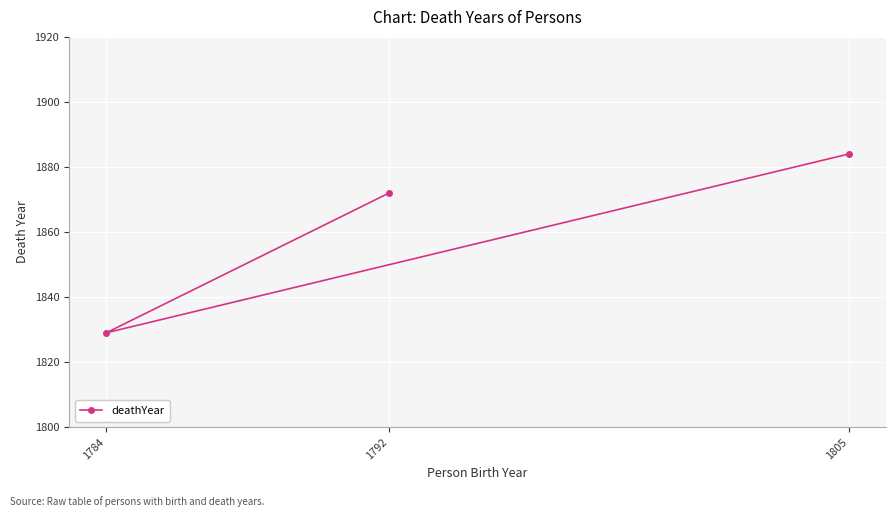

Reading right to left, list all the values displayed in this chart.

1805=1884	1792=1872	1784=1829